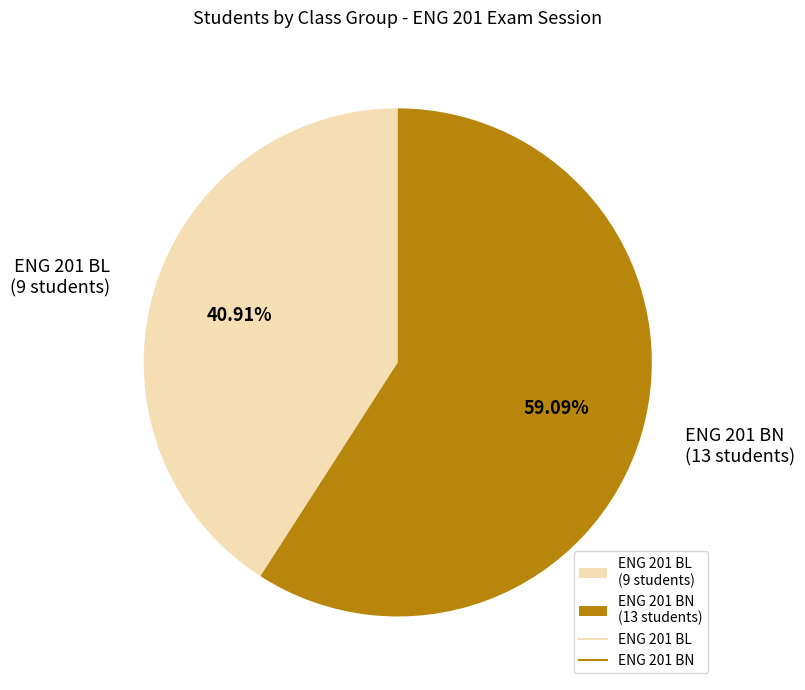

Is the sum of ENG 201 BL (9 students) and ENG 201 BN (13 students) greater than half?

Yes